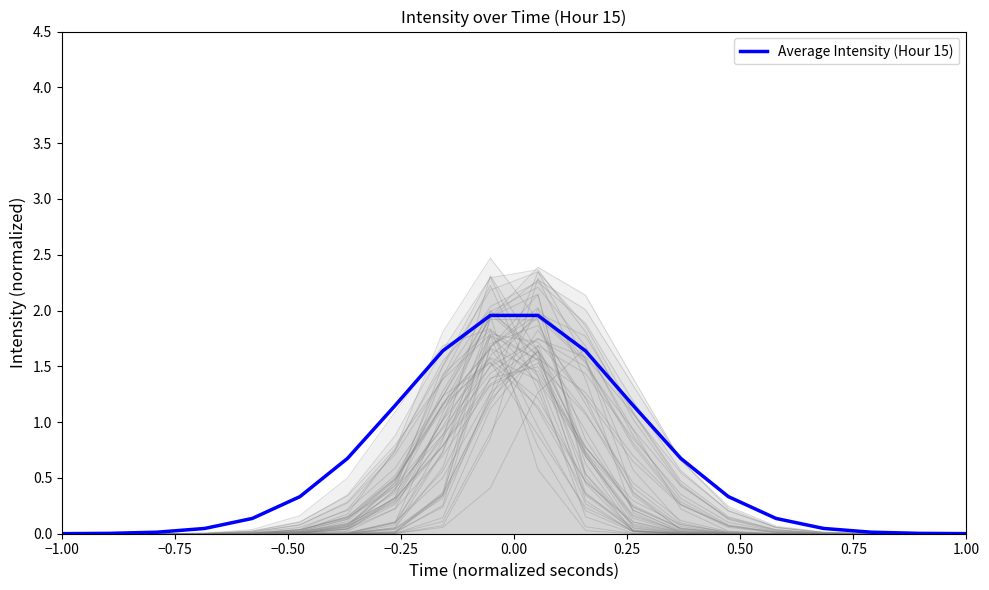

Where is the data nearest to the value 0?

−1.00